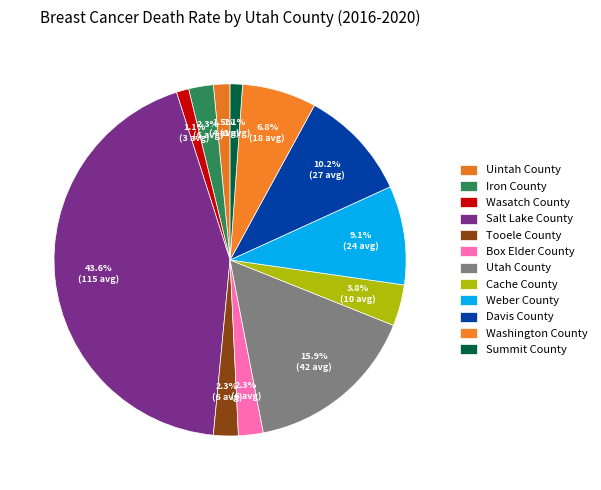

Does any single category account for the majority?

No